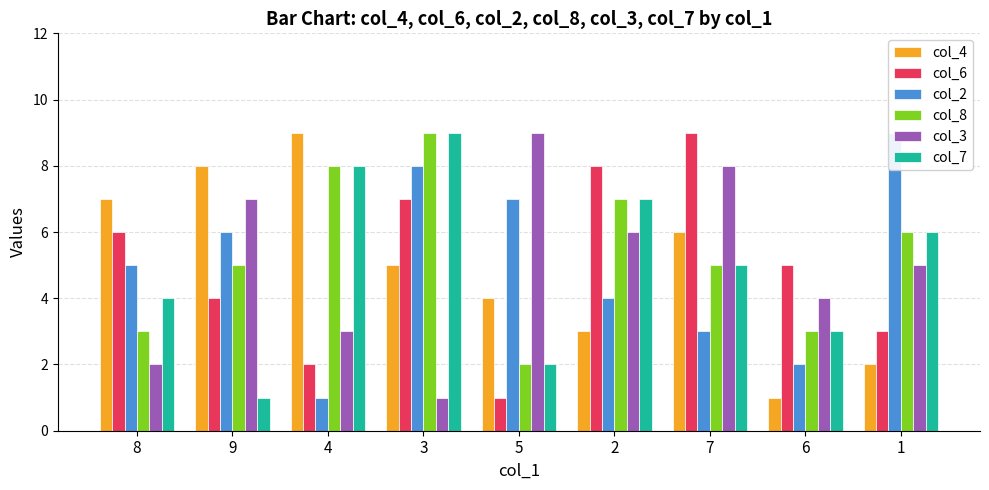

What is the average value of the col_7 series?

5